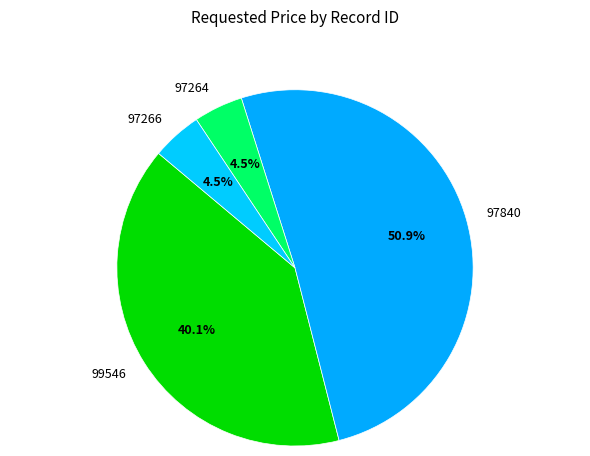

Is there any slice that represents more than half of the pie?

Yes